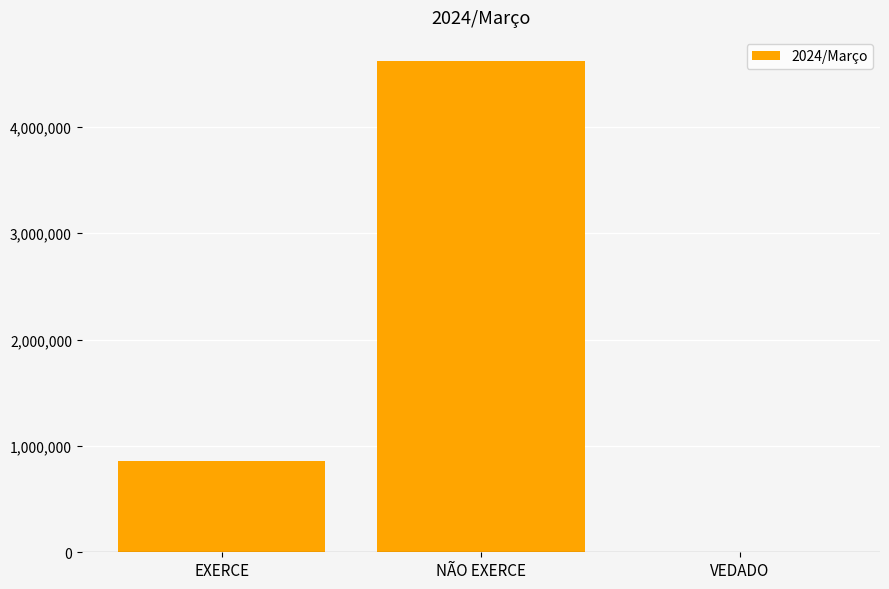

Reading left to right, transcribe all the data shown in this chart.

856472	4614377	4651